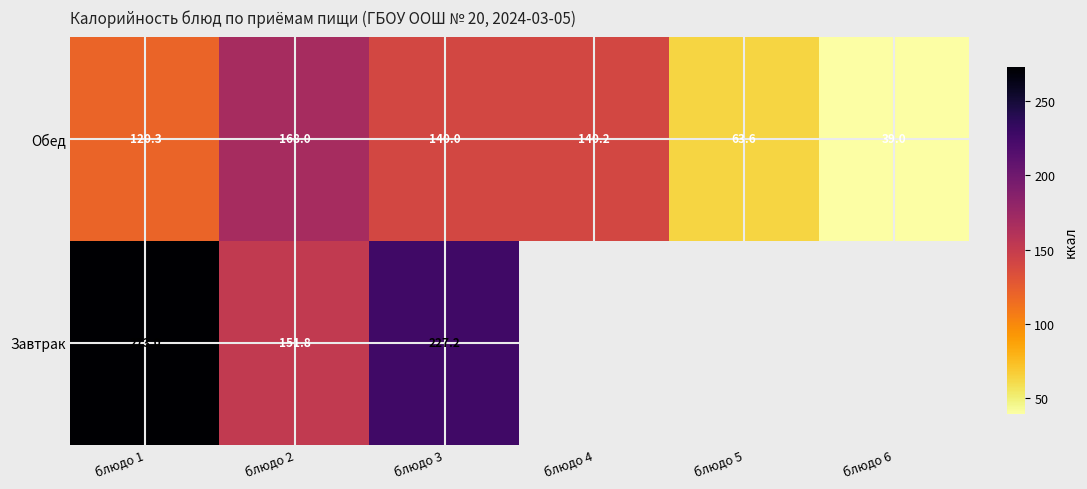

Is the value of Обед at блюдо 2 greater than the value of Завтрак at блюдо 2?

Yes